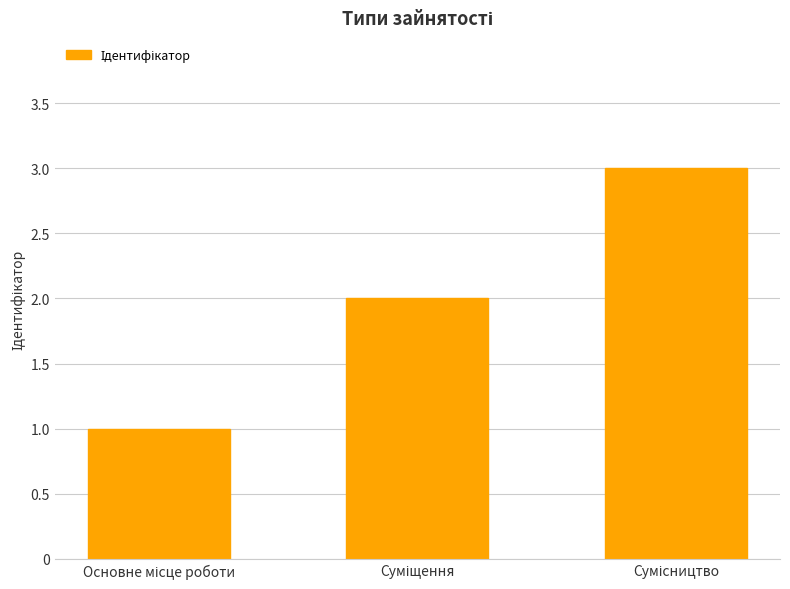

What is the maximum value shown in the chart?

3